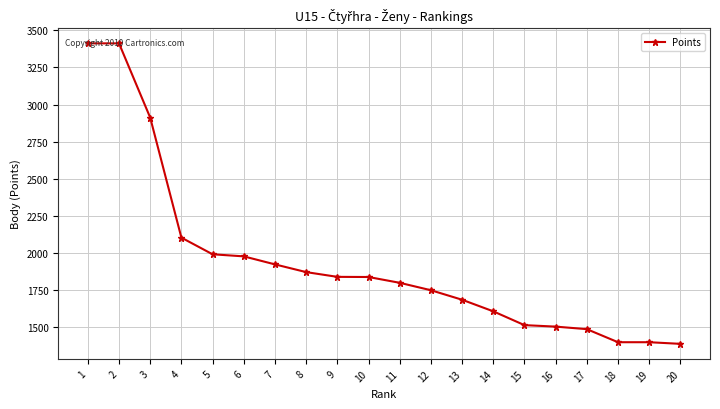

What is the difference between the second highest and minimum values?

2023